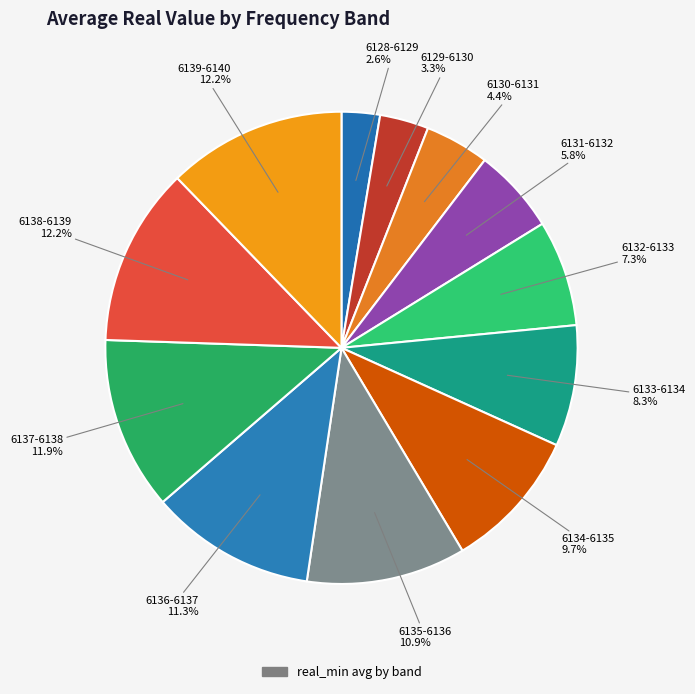

How many slices are in this pie chart?

12